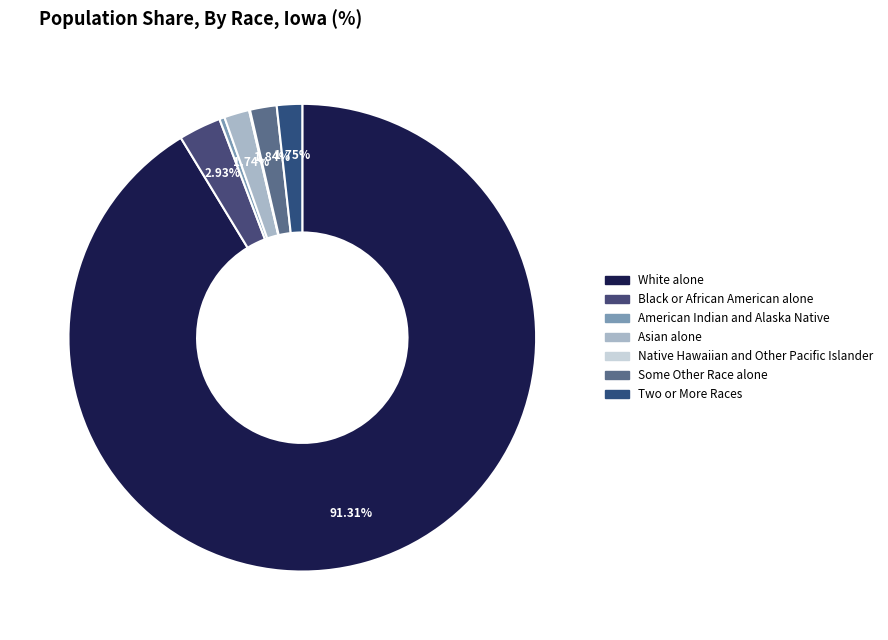

Is there any slice that represents more than half of the pie?

Yes